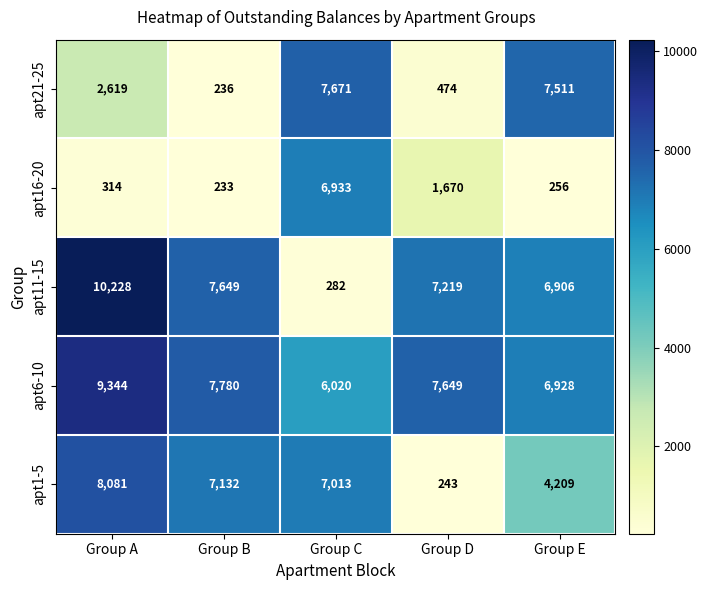

What is the difference between the highest and lowest values at Group C?

7389